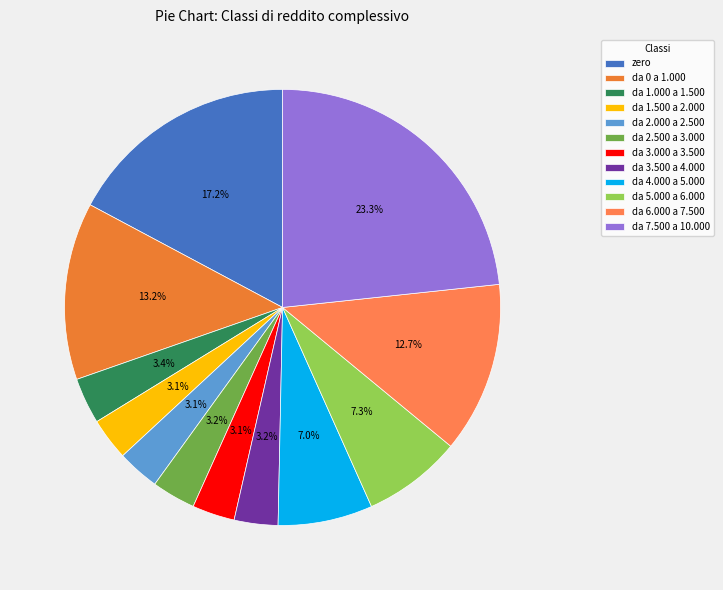

Count the number of slices in the pie.

12